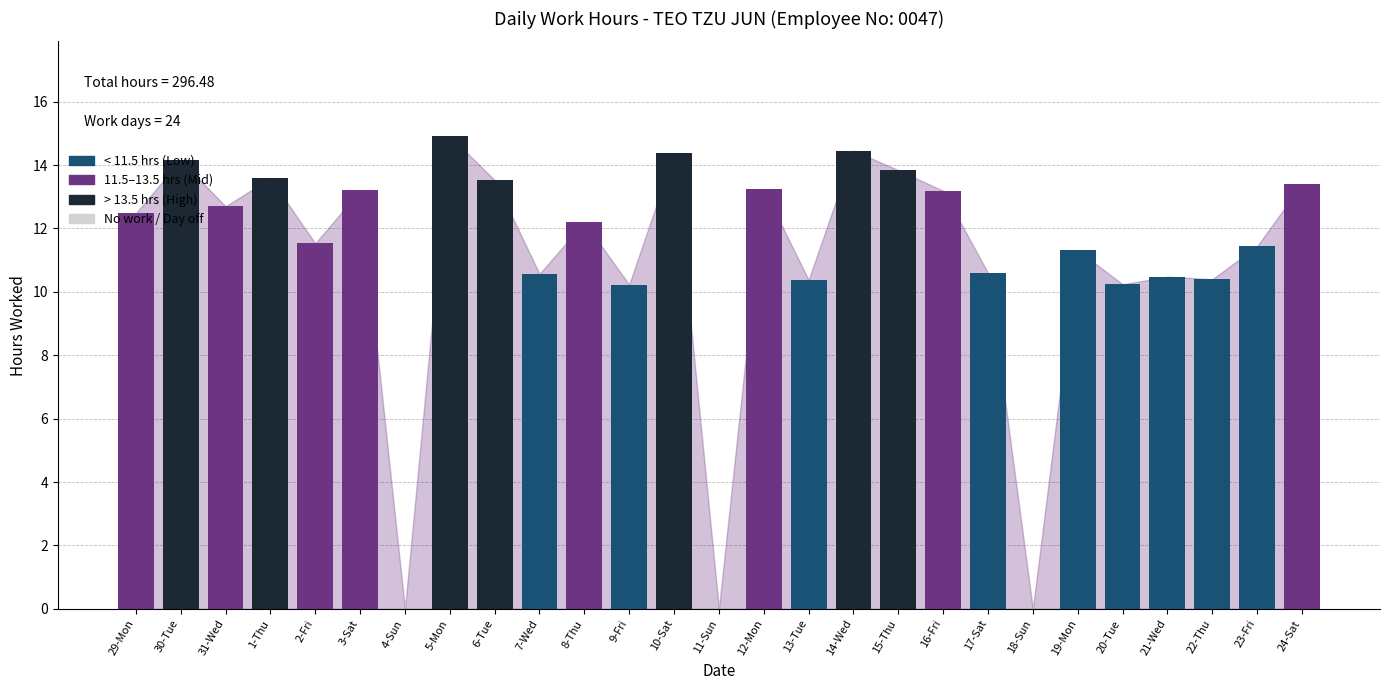

How many data points does each series have?

27